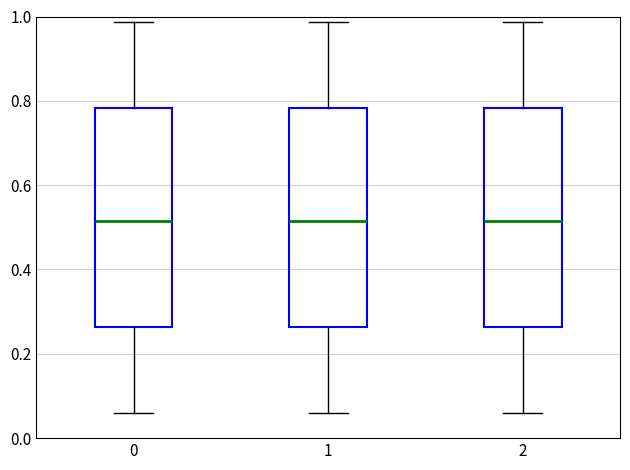

Reading left to right, transcribe this box plot: for each box, give where its median line is, the range the box spans, and where its two whiskers end, as read against the y-axis. The values are not printed on the chart, so give them approximately, as read against the axis.

0: median 0.52, box 0.26 to 0.78, whiskers 0.06 to 0.98
1: median 0.52, box 0.26 to 0.78, whiskers 0.06 to 0.98
2: median 0.52, box 0.26 to 0.78, whiskers 0.06 to 0.98